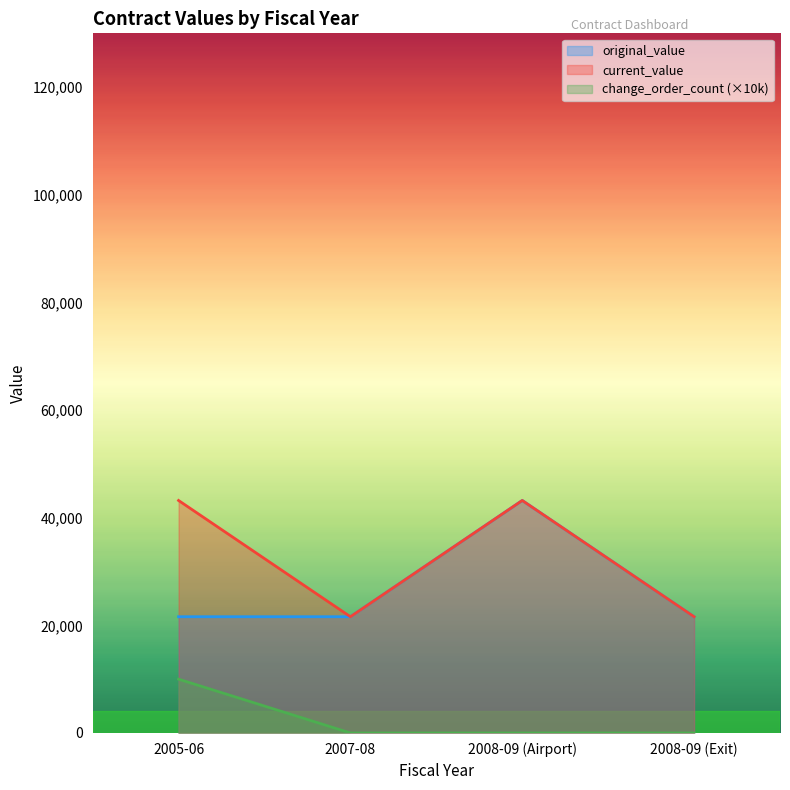

What is the average value of the current_value series?

32400